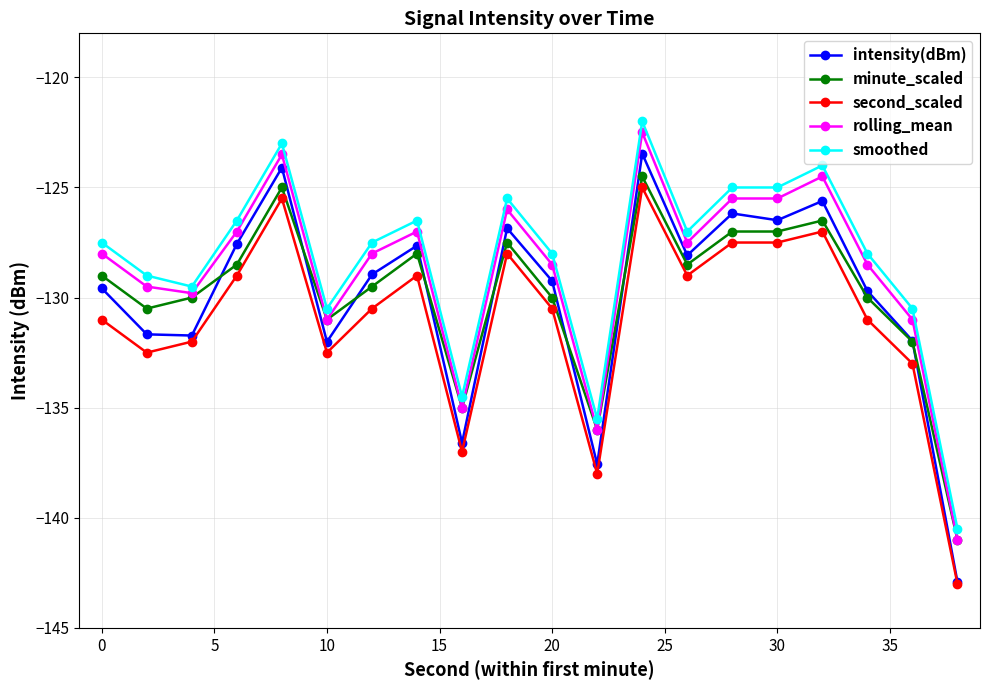

True or false: rolling_mean and intensity(dBm) cross at least once.

False